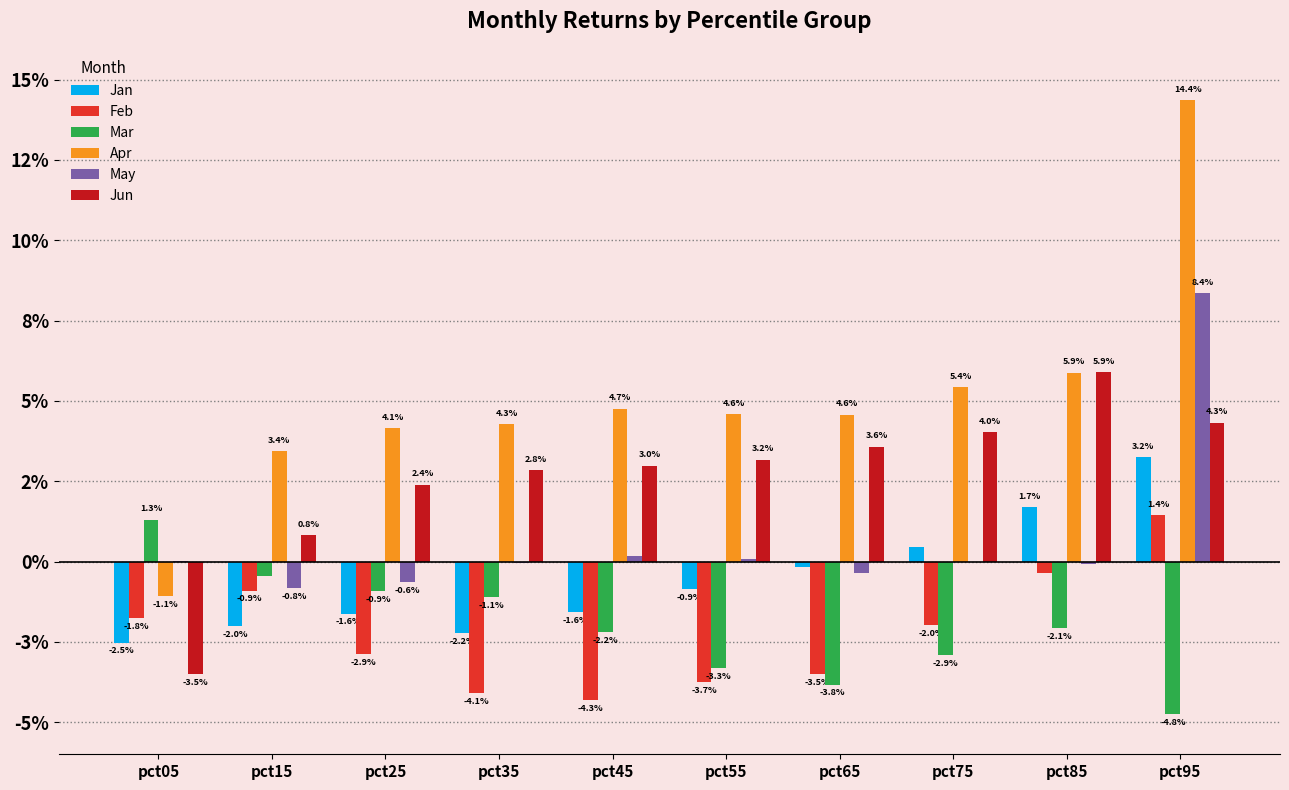

At how many categories does at least one series exceed 0?

10